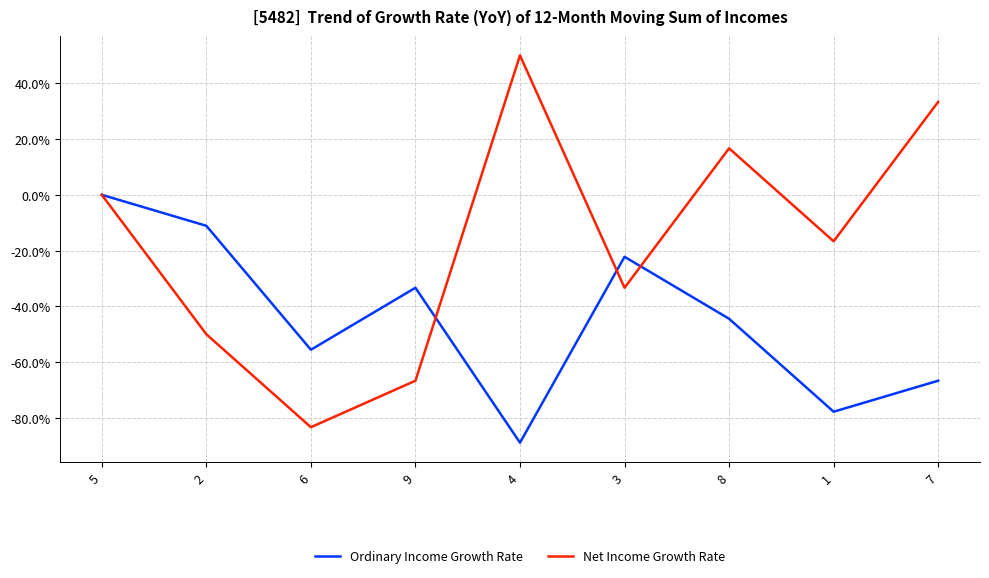

How many values in the Net Income Growth Rate series exceed -16?

4